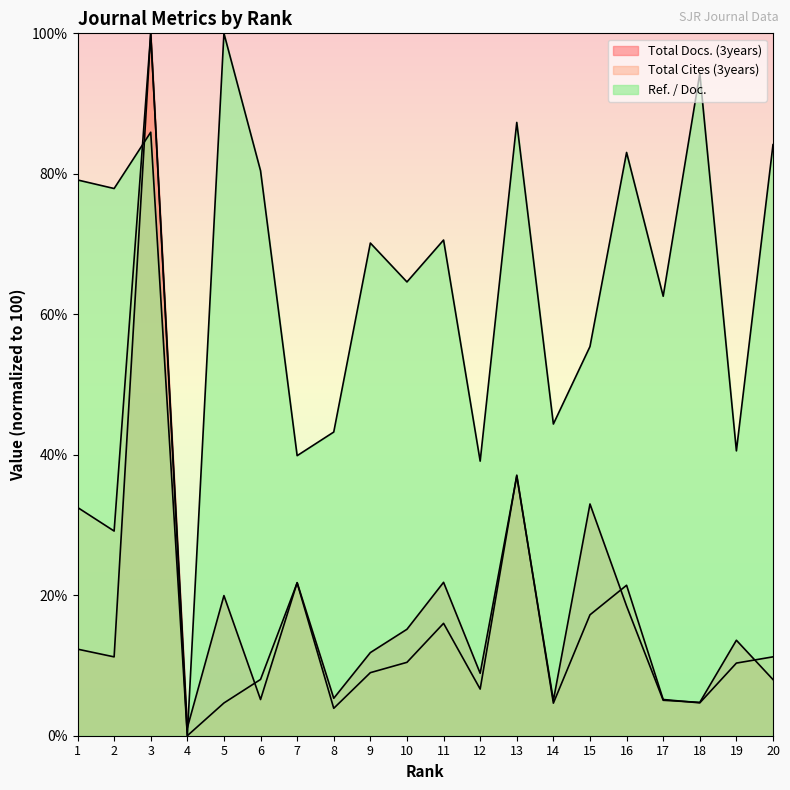

True or false: Total Docs. (3years) has more than 2 interior local peaks.

True